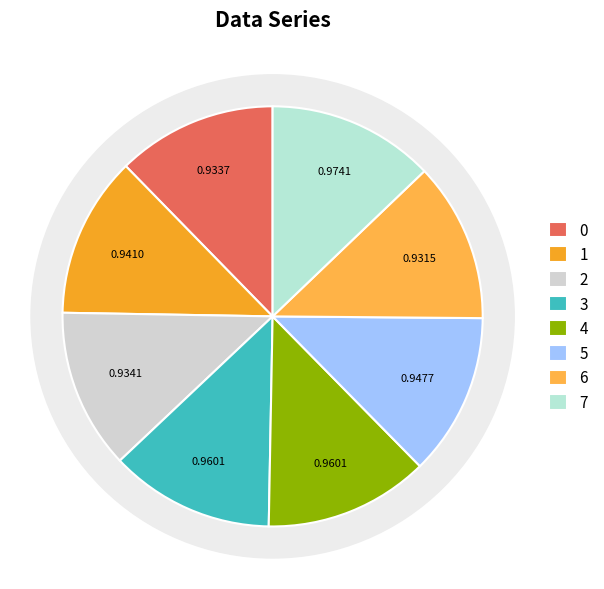

How many segments does this pie chart have?

8